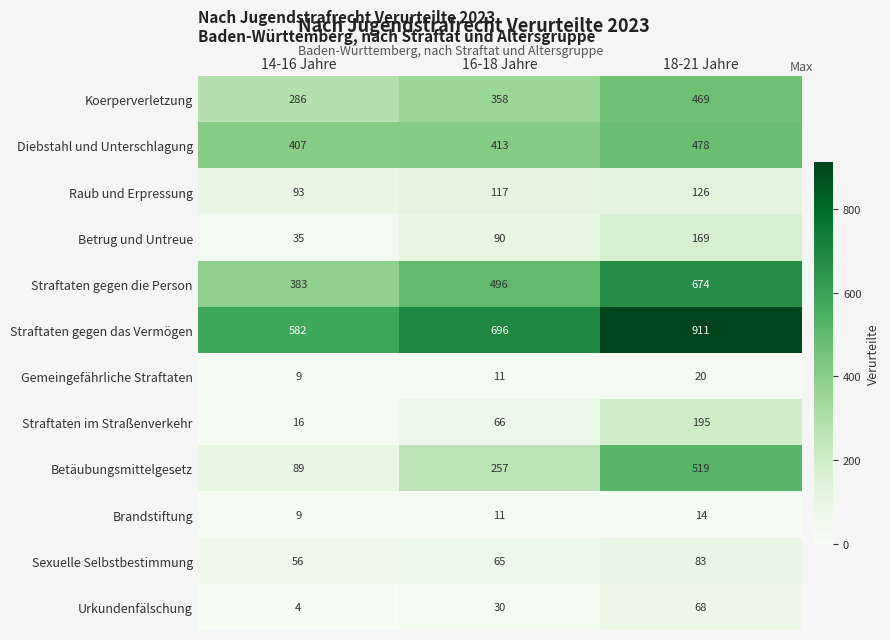

What is the difference between the maximum and minimum values in the Betrug und Untreue series?

134